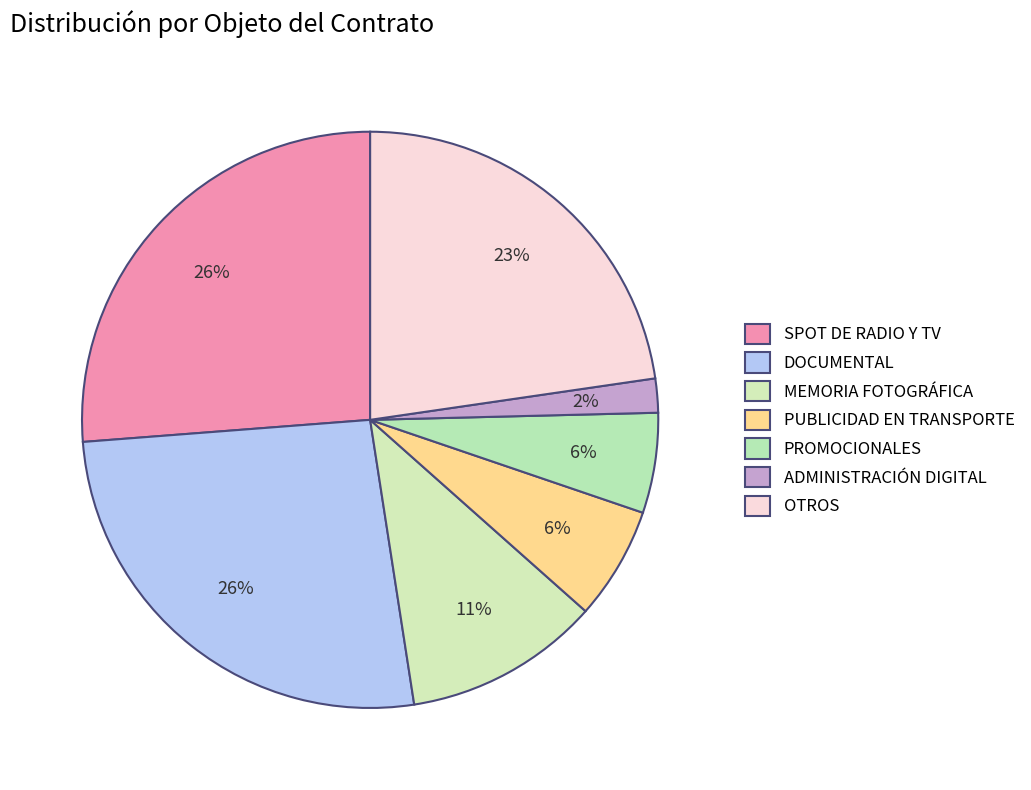

Is PROMOCIONALES the majority of the pie?

No